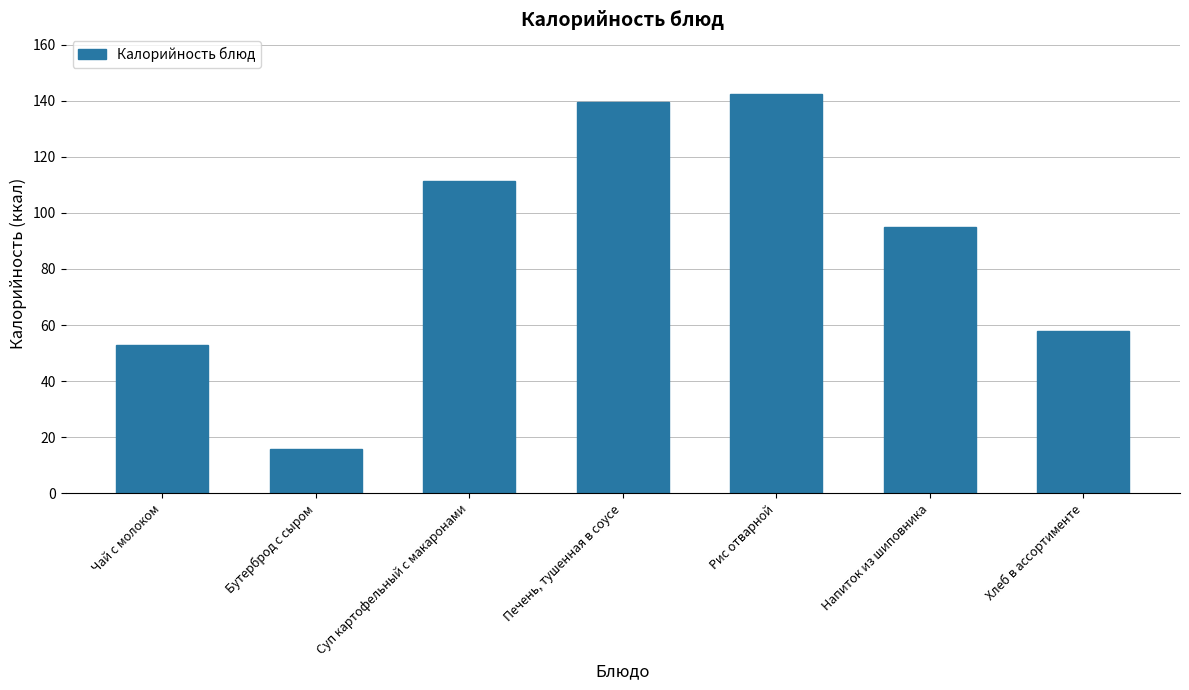

What is the label of the 5th bar from the left?

Рис отварной